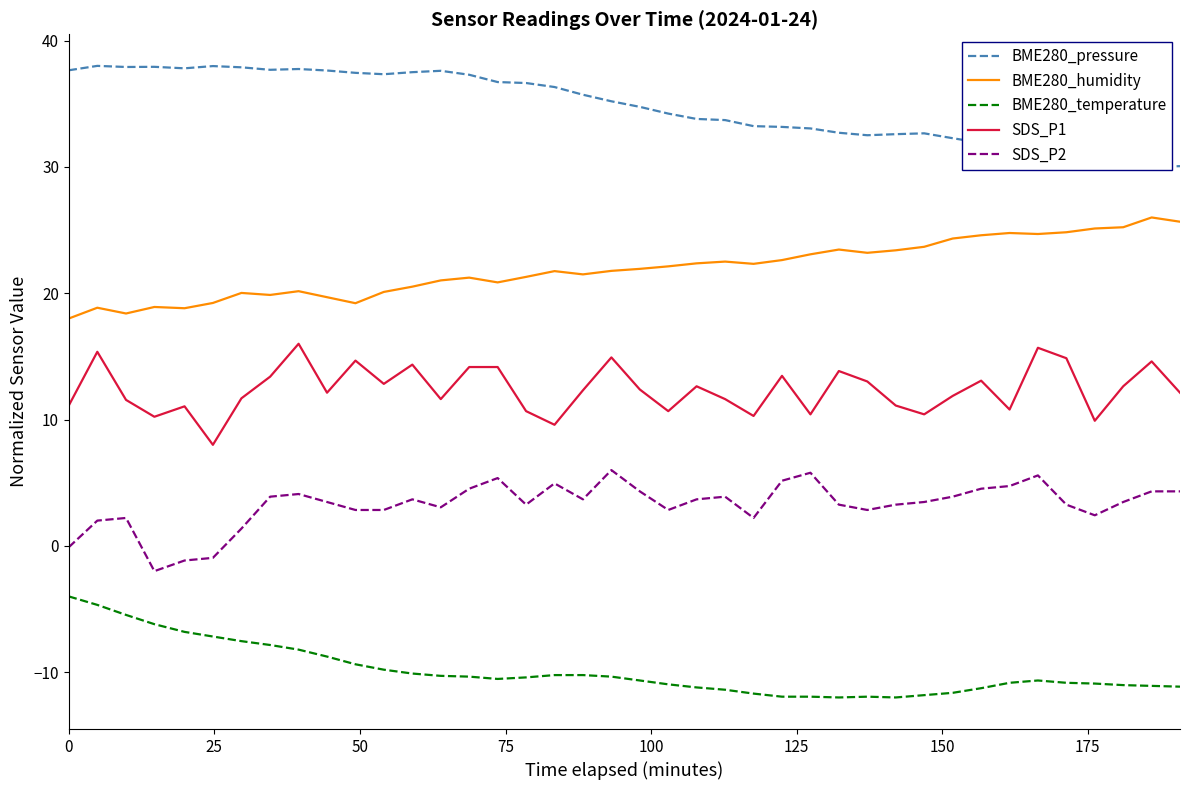

True or false: BME280_humidity and SDS_P1 intersect in this chart.

False